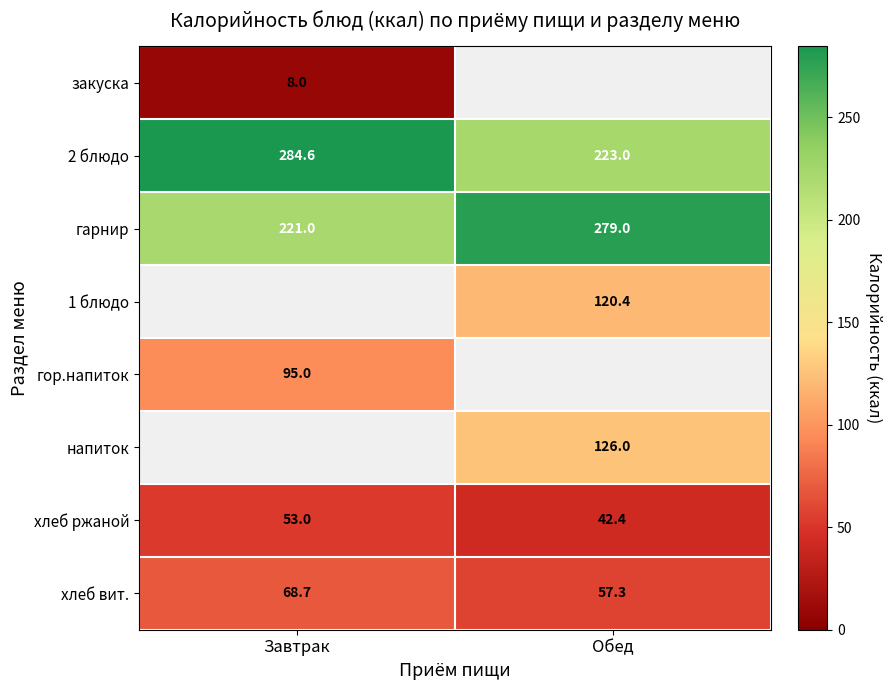

Is it true that хлеб ржаной equals 36.0 at Завтрак?

False